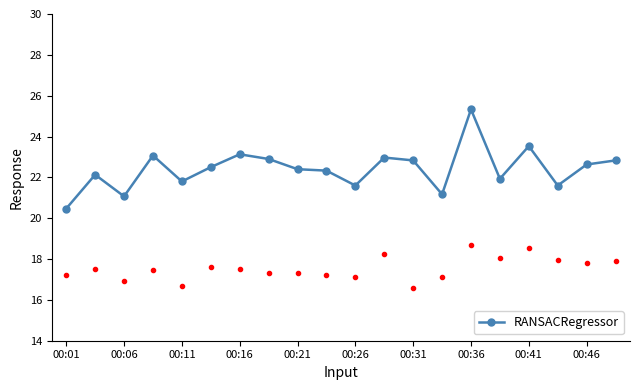

What is the maximum value shown in the chart?

25.3